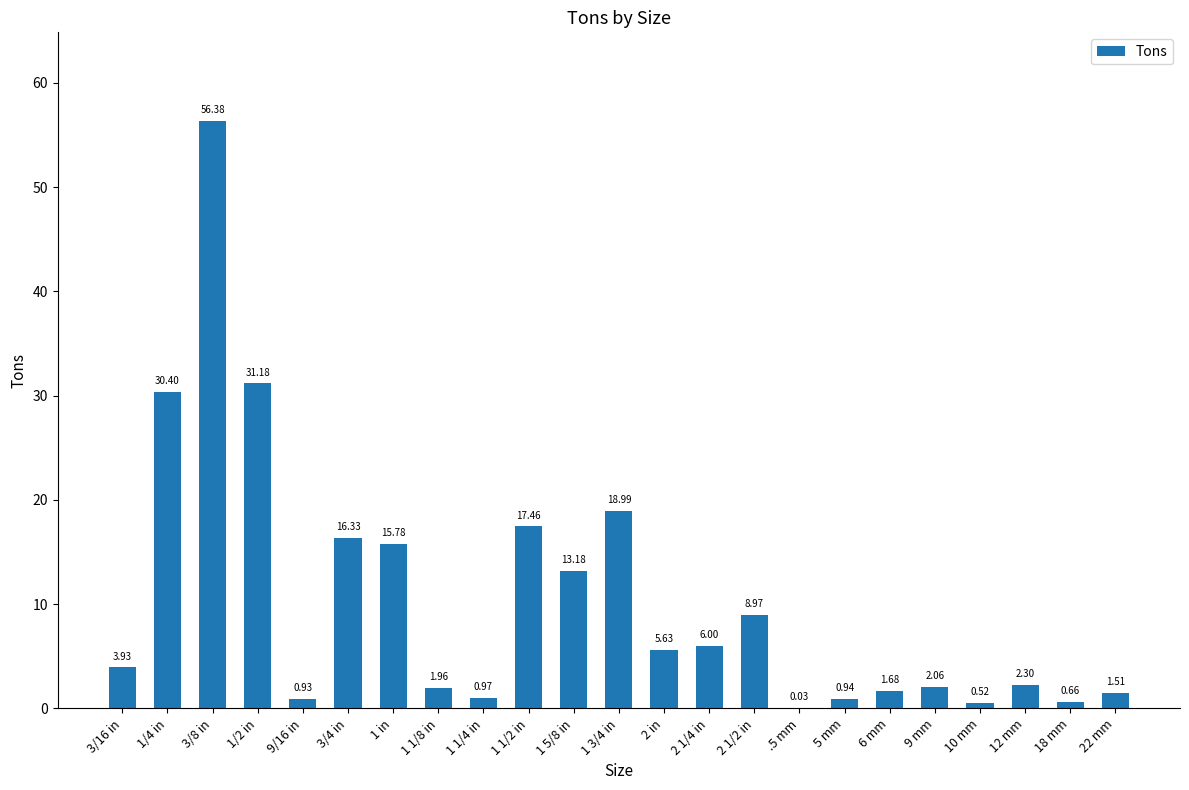

Which label corresponds to the largest value in the chart?

3/8 in